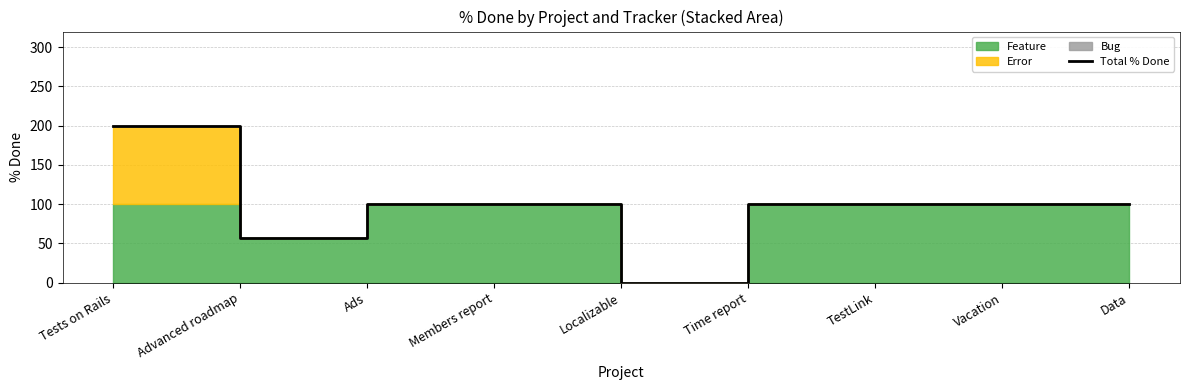

What is the label of the 8th point from the left?

Vacation